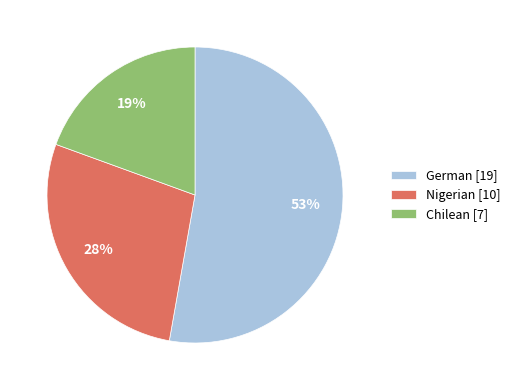

Is there any slice that represents more than half of the pie?

Yes